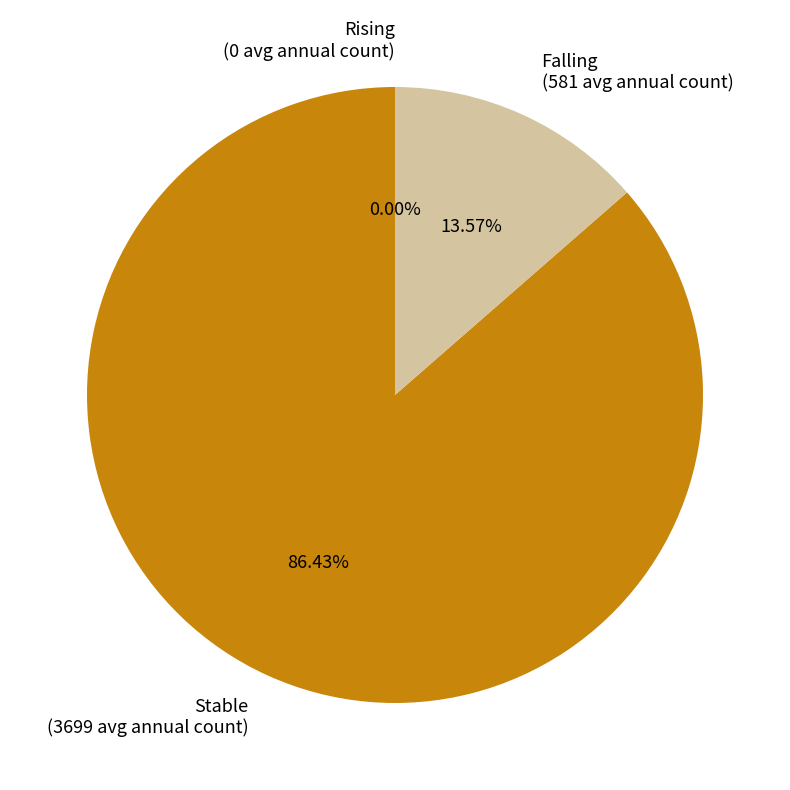

Is the sum of stable and rising greater than half?

Yes